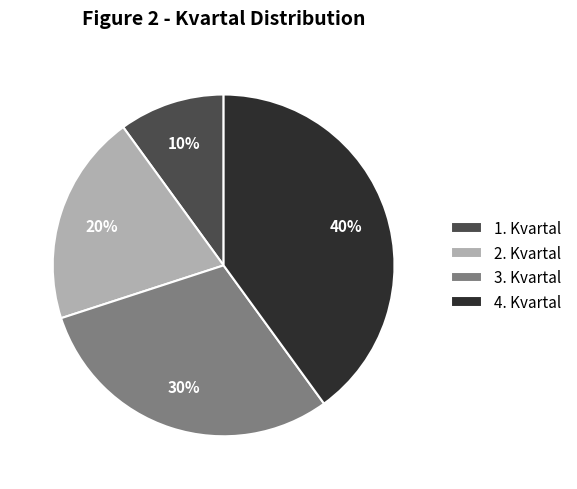

Is the sum of 4. Kvartal and 3. Kvartal greater than half?

Yes